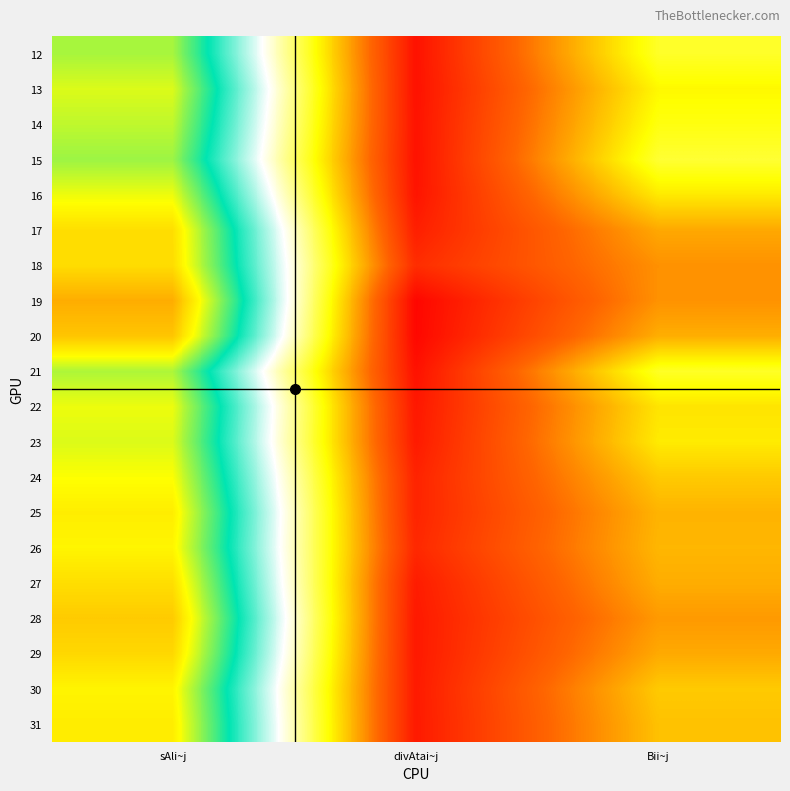

How many data points does each series have?

3